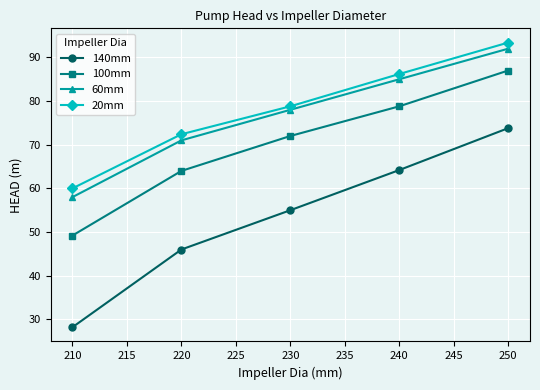

What is the approximate value of 140mm at 230?

55.0